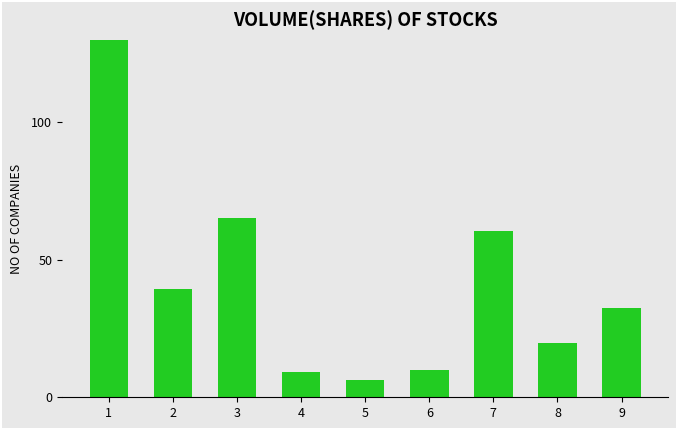

What is the ratio of the value at 3 to the value at 9?

2.0